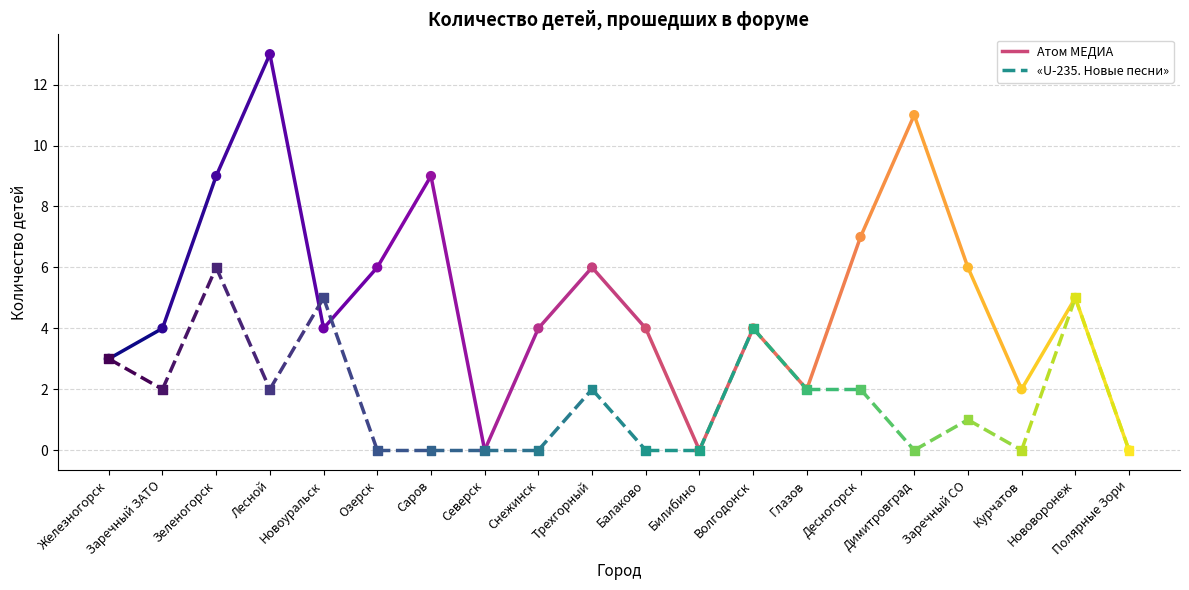

Which series reaches the maximum Y coordinate?

Атом МЕДИА